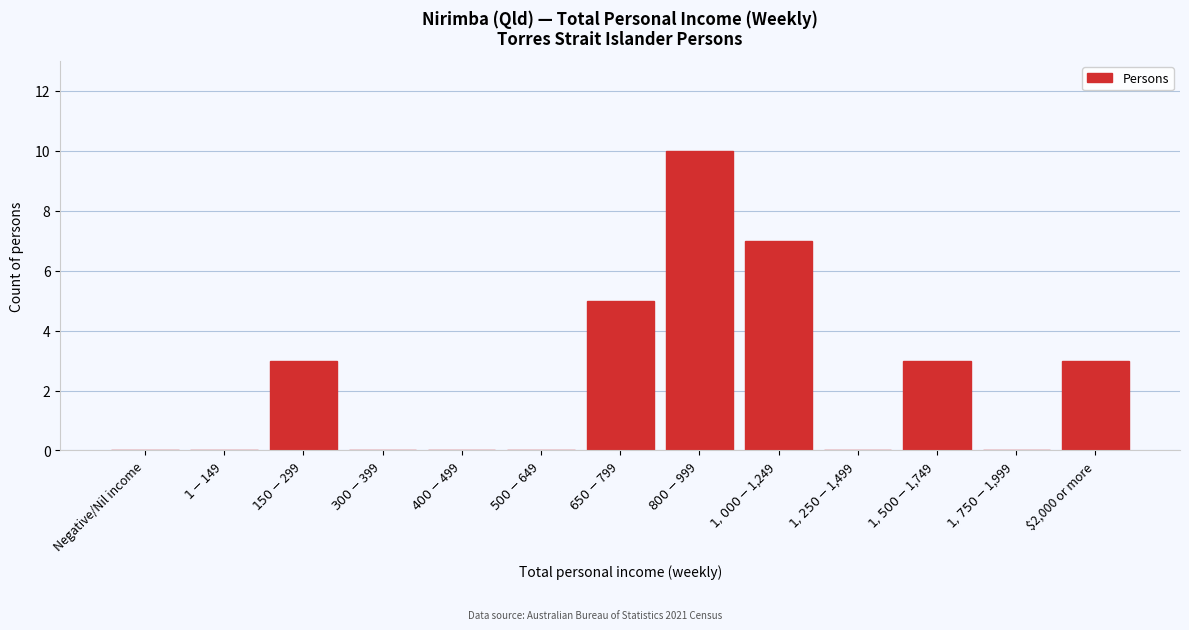

What is the sum of all values?

31